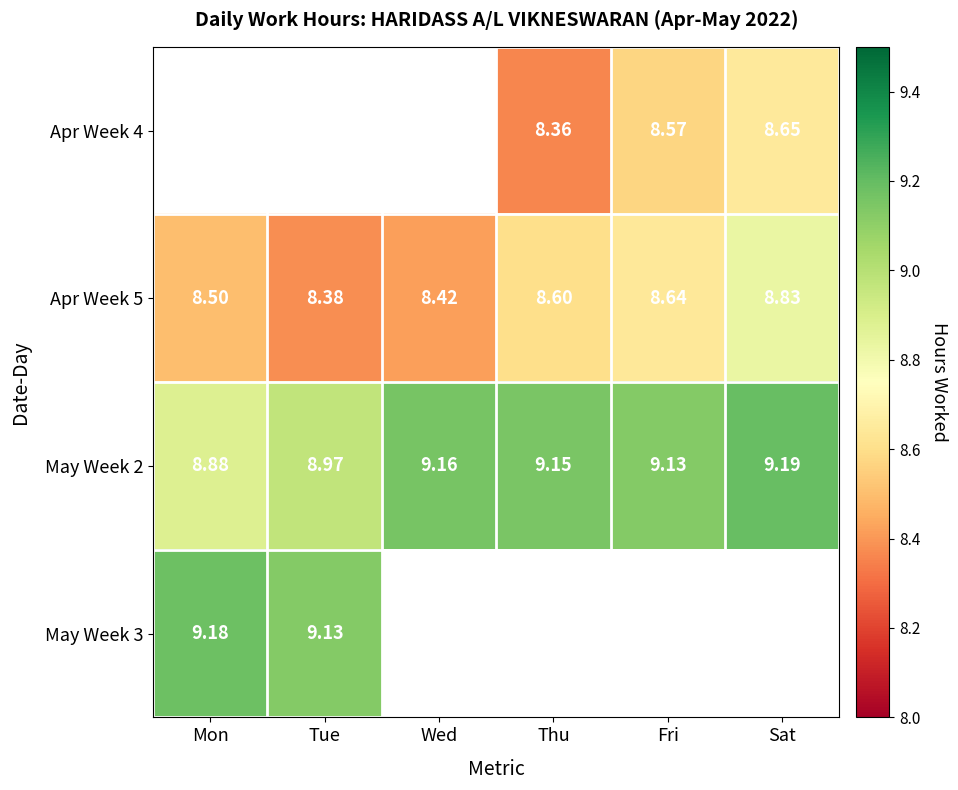

Is the value of May Week 3 at Tue greater than the value of Apr Week 5 at Tue?

Yes